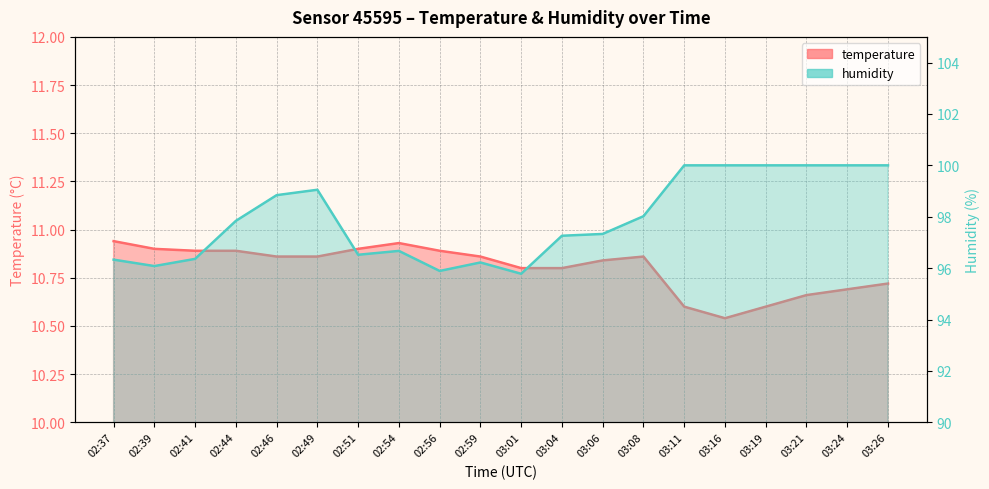

What are all the series names shown in the legend?

temperature, humidity